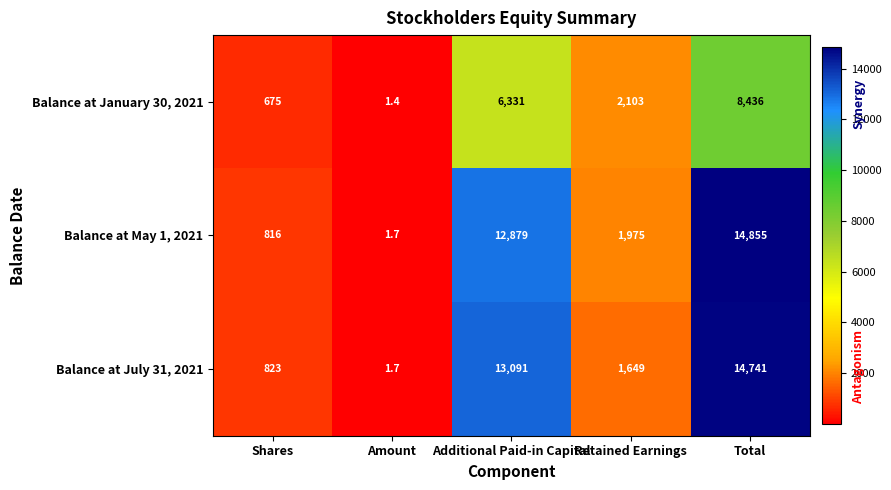

Which series has the largest total across all categories?

Balance at May 1, 2021